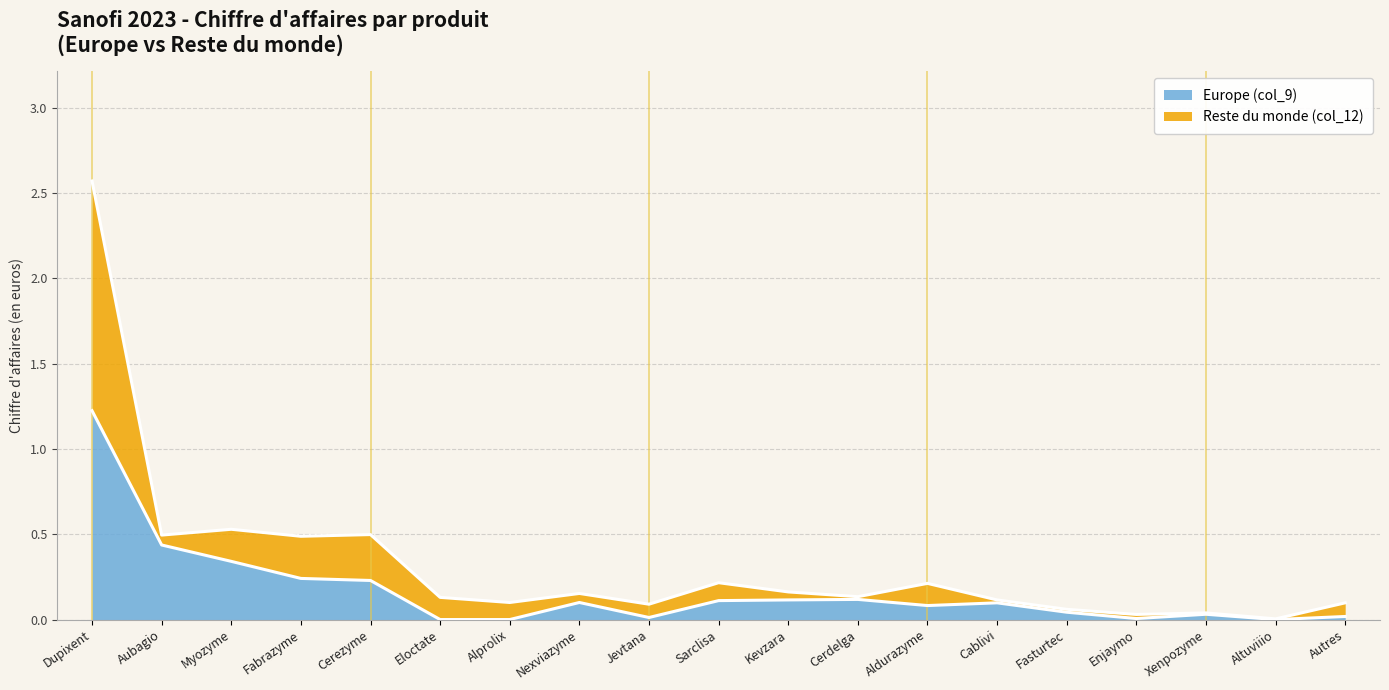

At which label does Europe (col_9) reach its peak?

Dupixent